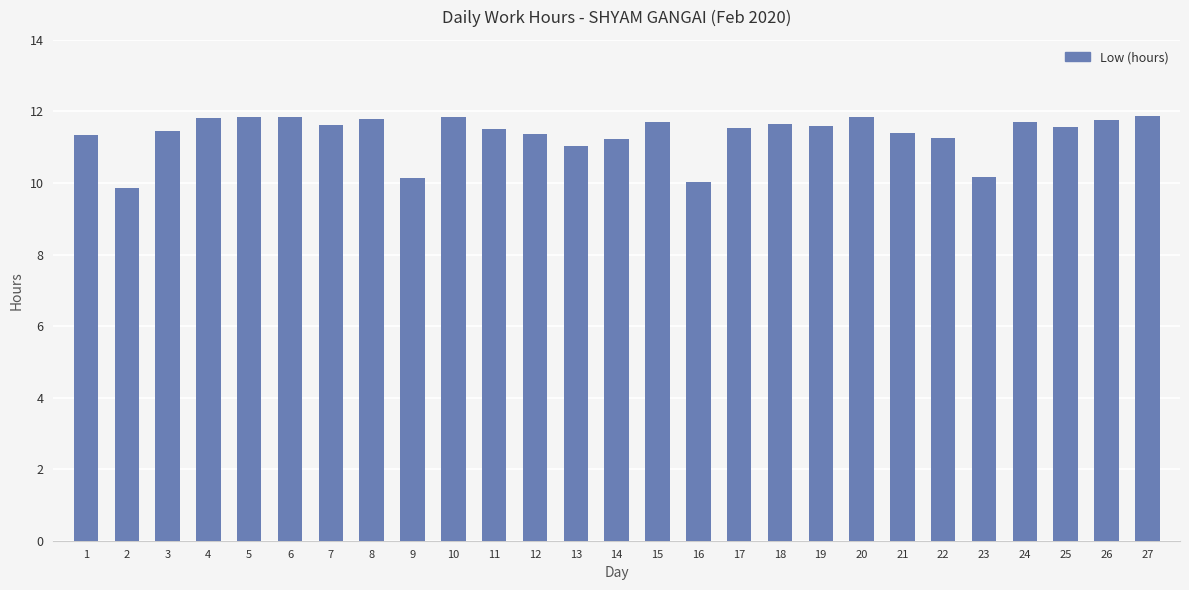

What is the greatest value displayed?

11.9